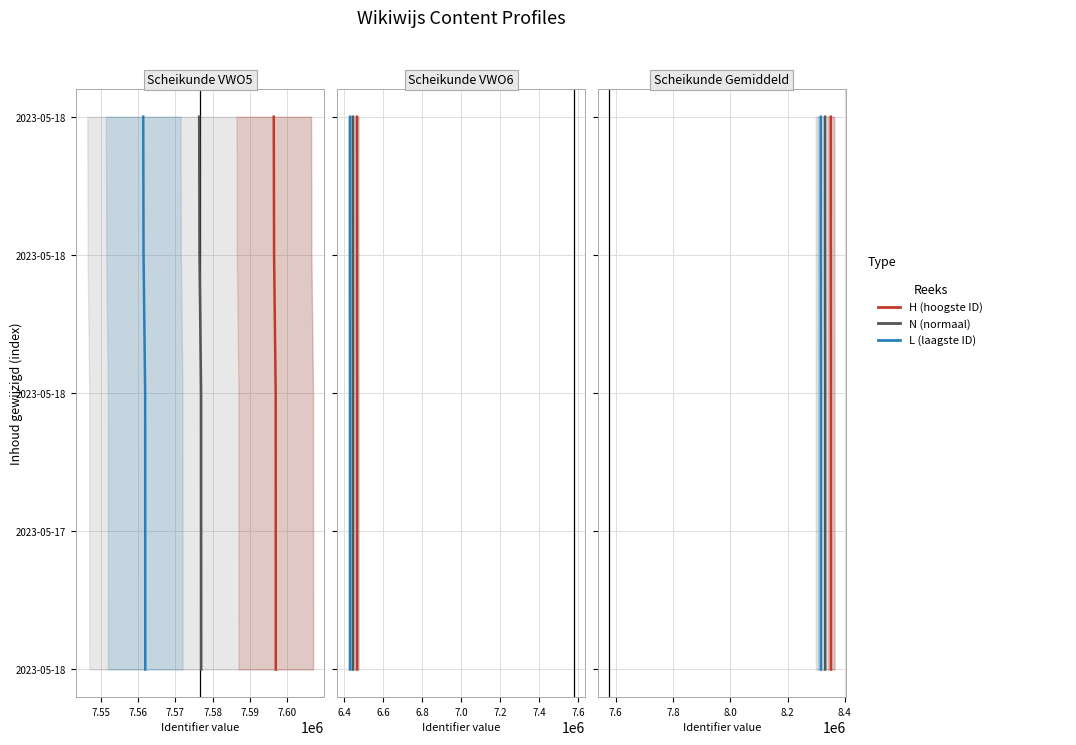

Does the chart have visible grid lines?

Yes